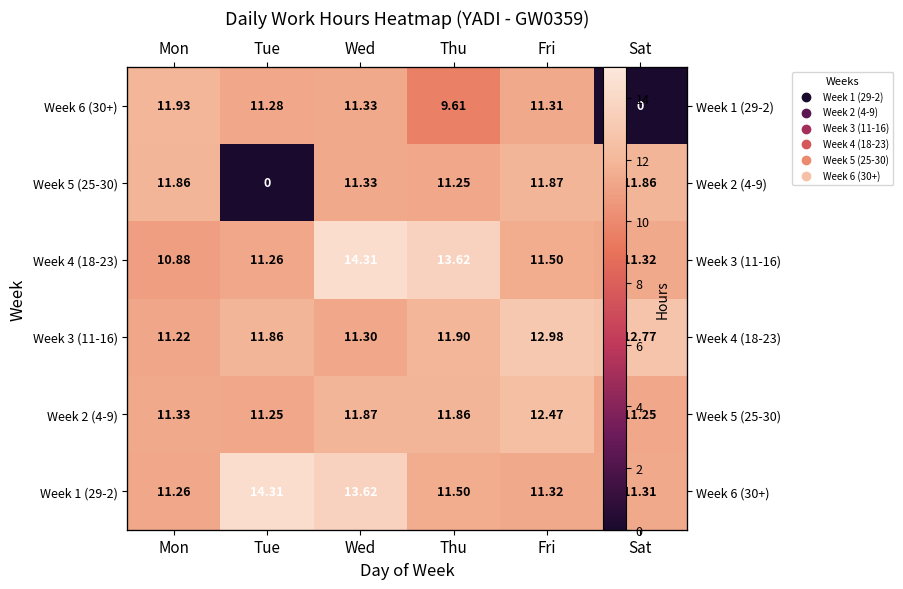

What is the sum of the Week 2 (4-9) values at Sat and Tue?

22.5